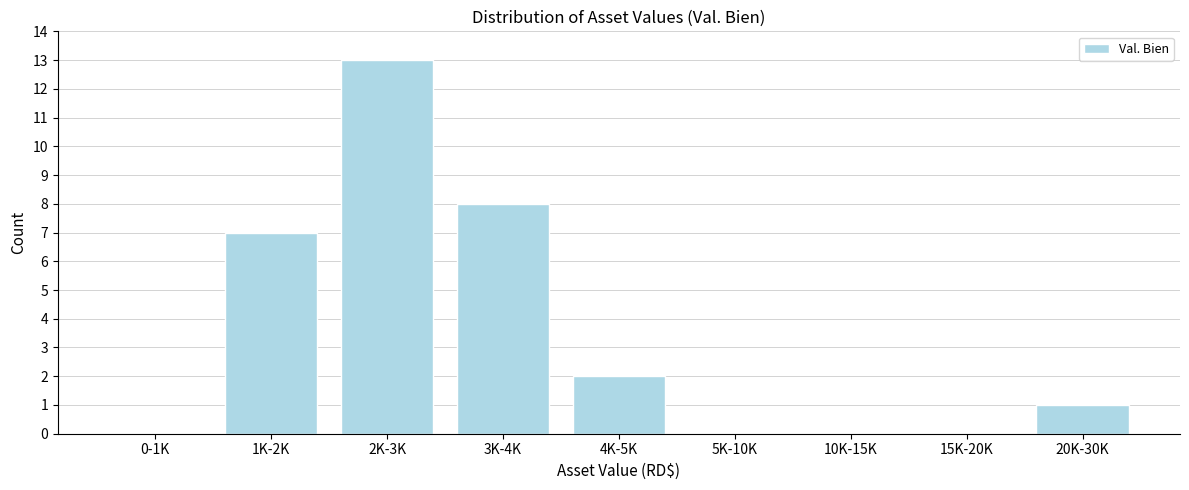

Reading right to left, transcribe all the data shown in this chart.

20K-30K=1	15K-20K=0	10K-15K=0	5K-10K=0	4K-5K=2	3K-4K=8	2K-3K=13	1K-2K=7	0-1K=0